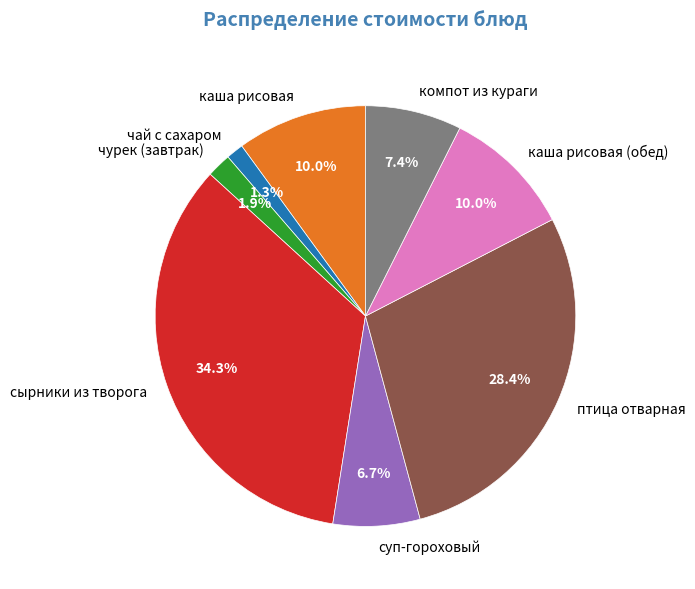

Is it true that суп-гороховый is 20% of the pie?

False